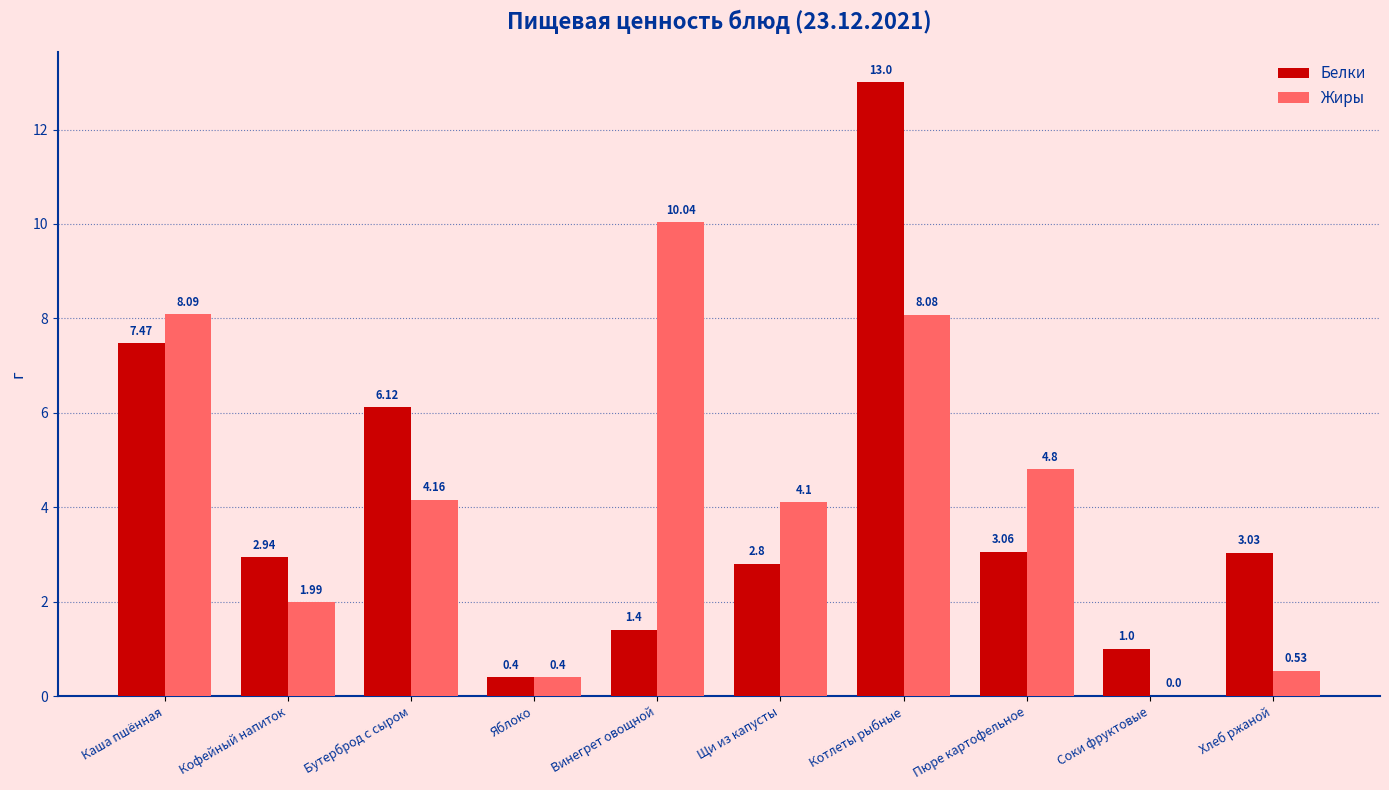

Is the value of Жиры at Щи из капусты greater than the value of Белки at Каша пшённая?

No